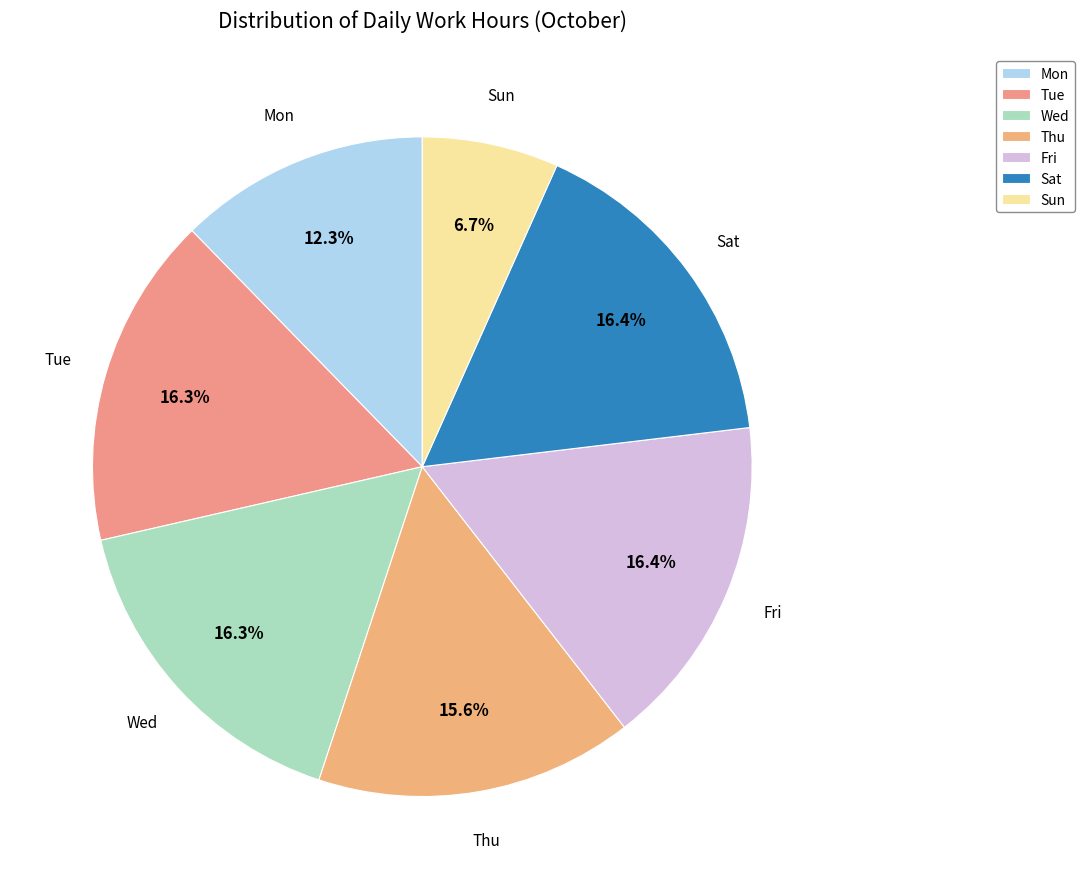

Is the sum of Sun and Mon greater than half?

No